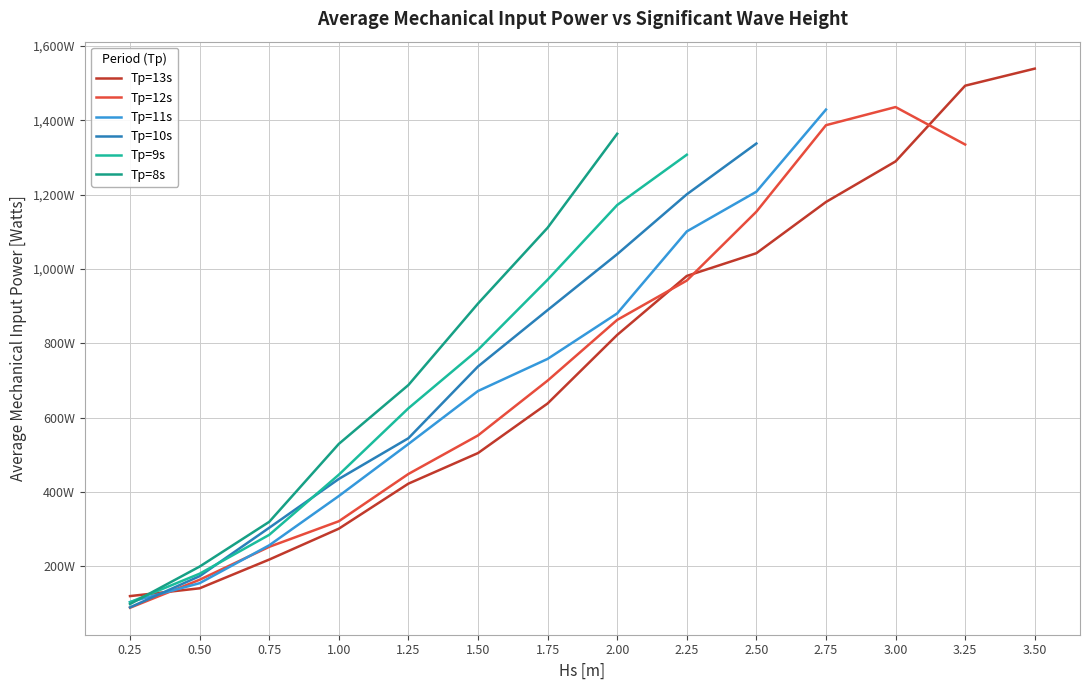

At which label does Tp=11s first exceed 528?

1.25